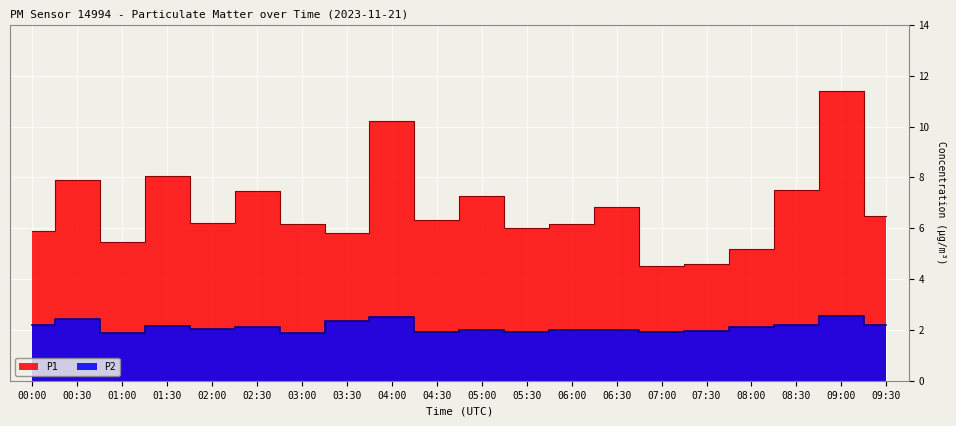

What is the lowest value of the P1 series?

4.5